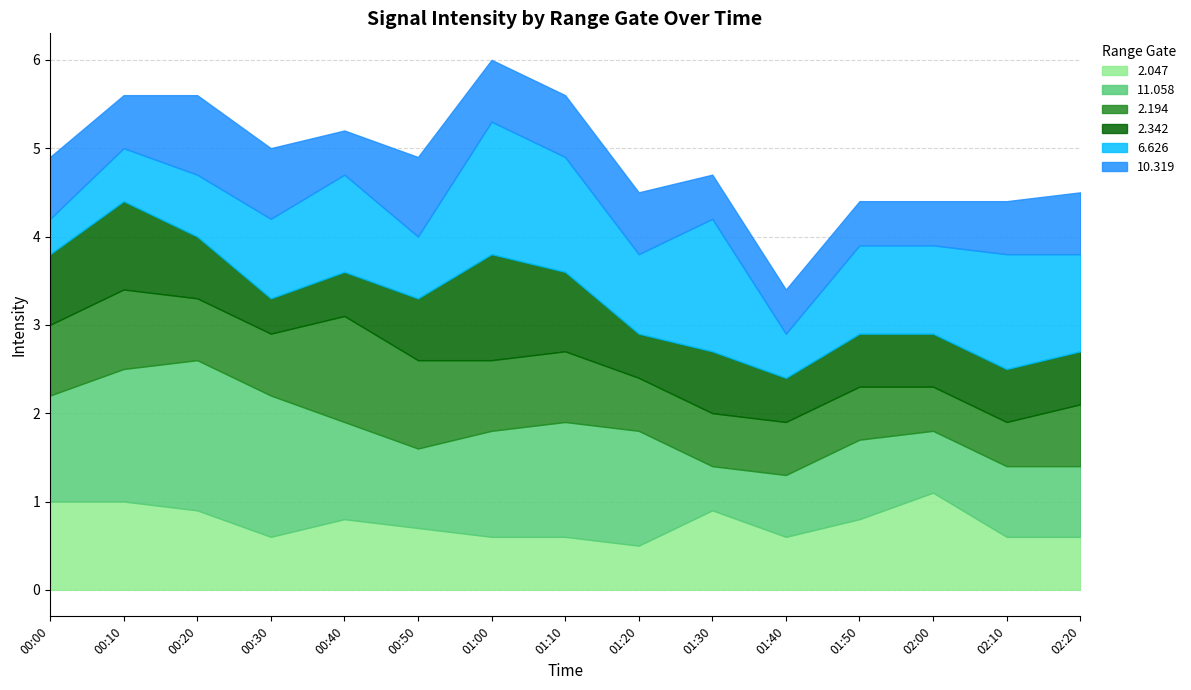

At how many categories does at least one series exceed 1?

12